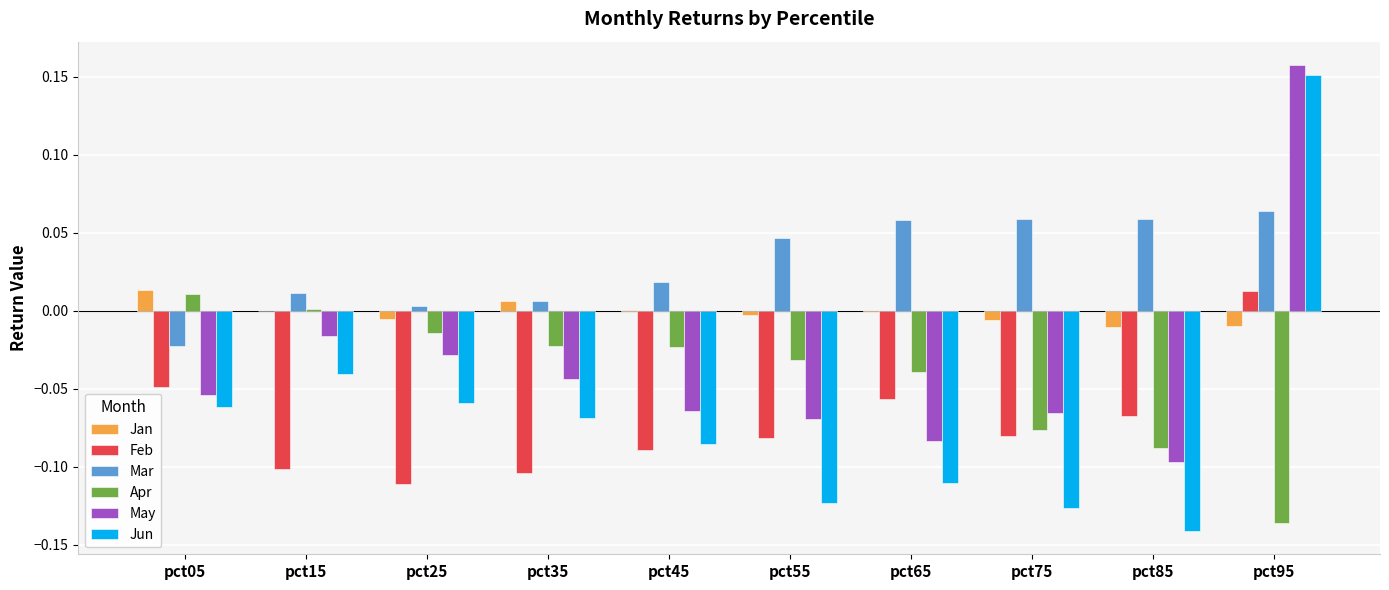

The Mar series shows 0.1 at pct55. True or false?

False